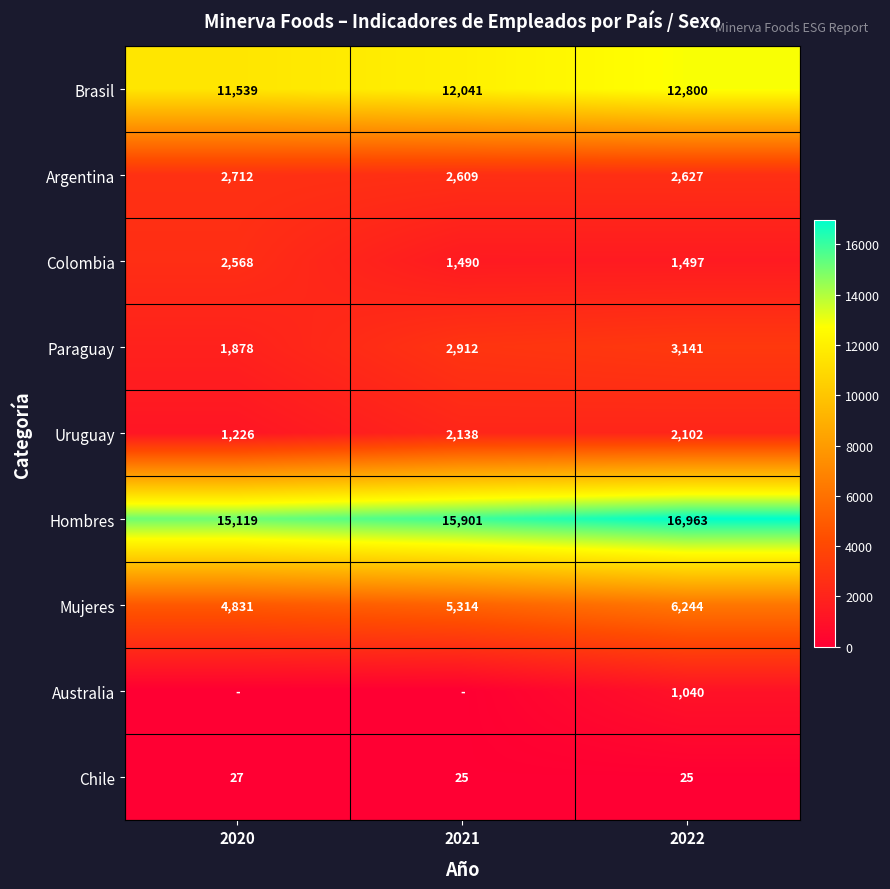

How many values in the Colombia series are below 1497?

1